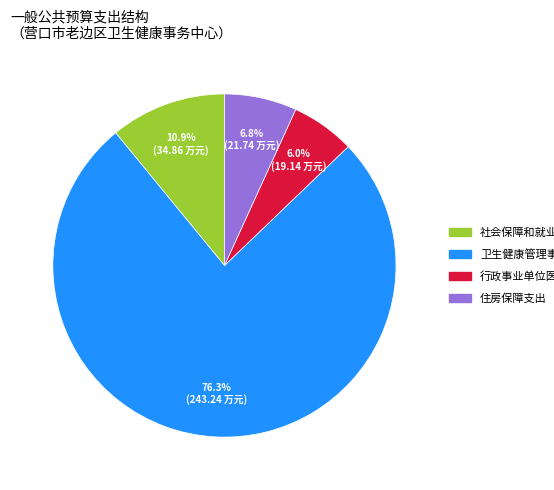

What is the smallest slice in the pie chart?

行政事业单位医疗